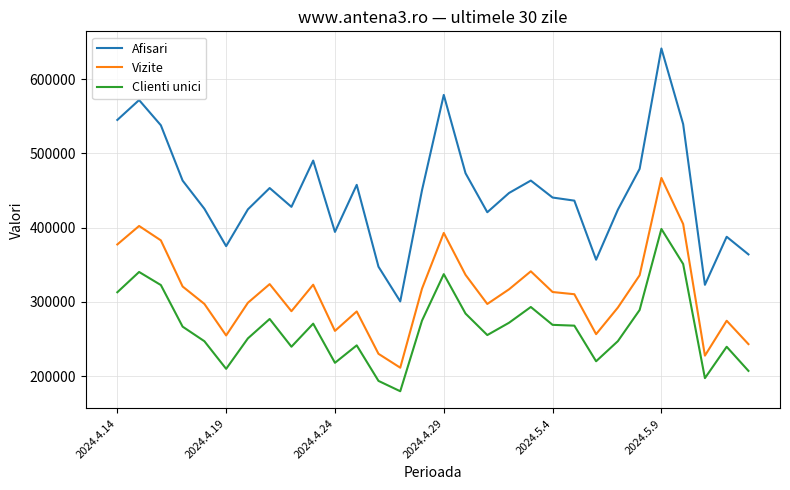

At how many categories does at least one series exceed 431834?

17